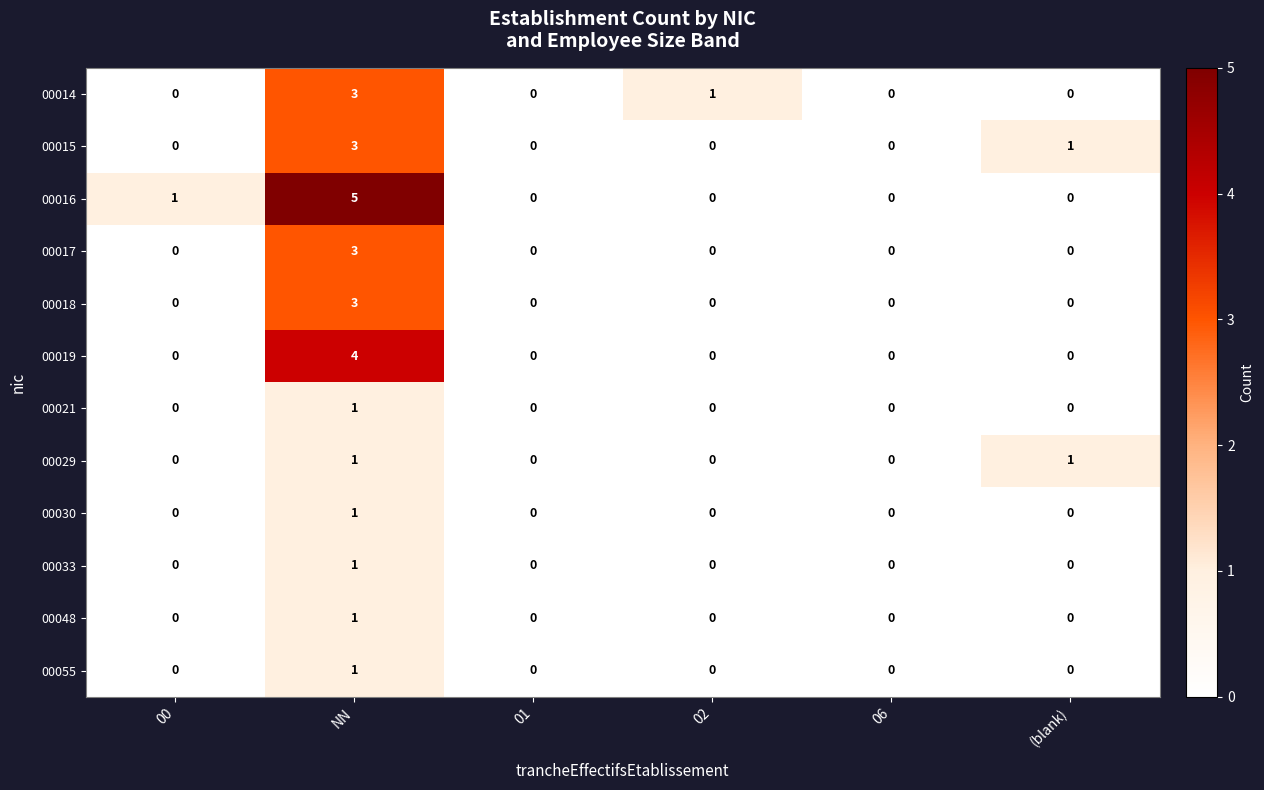

Which series has the largest total across all categories?

00016